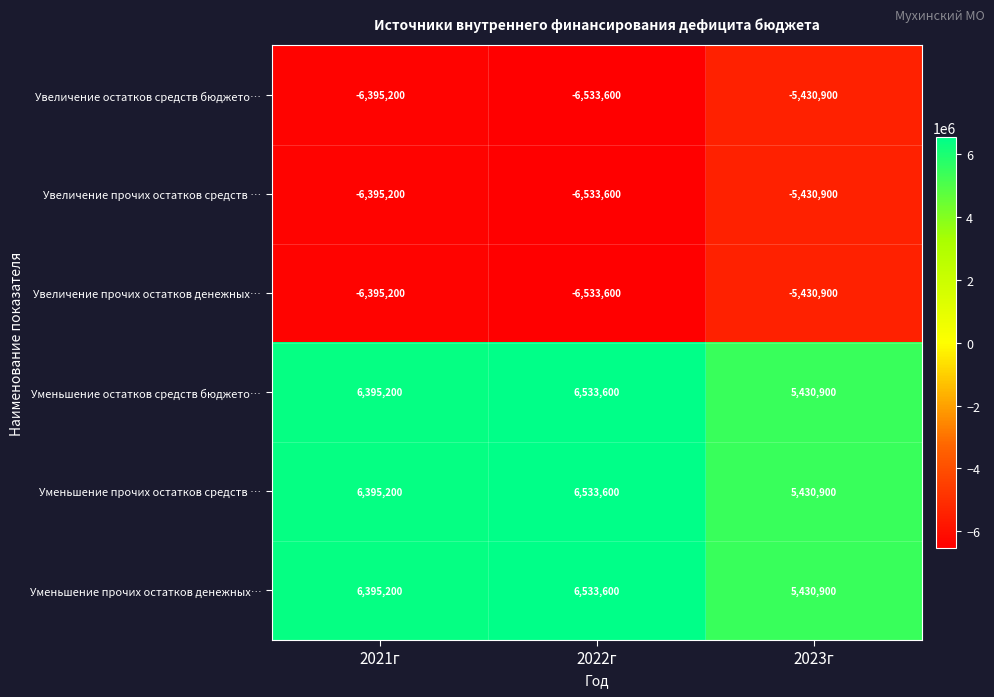

Count the Уменьшение прочих остатков денежных… values in the range 5430900 to 6533600.

3